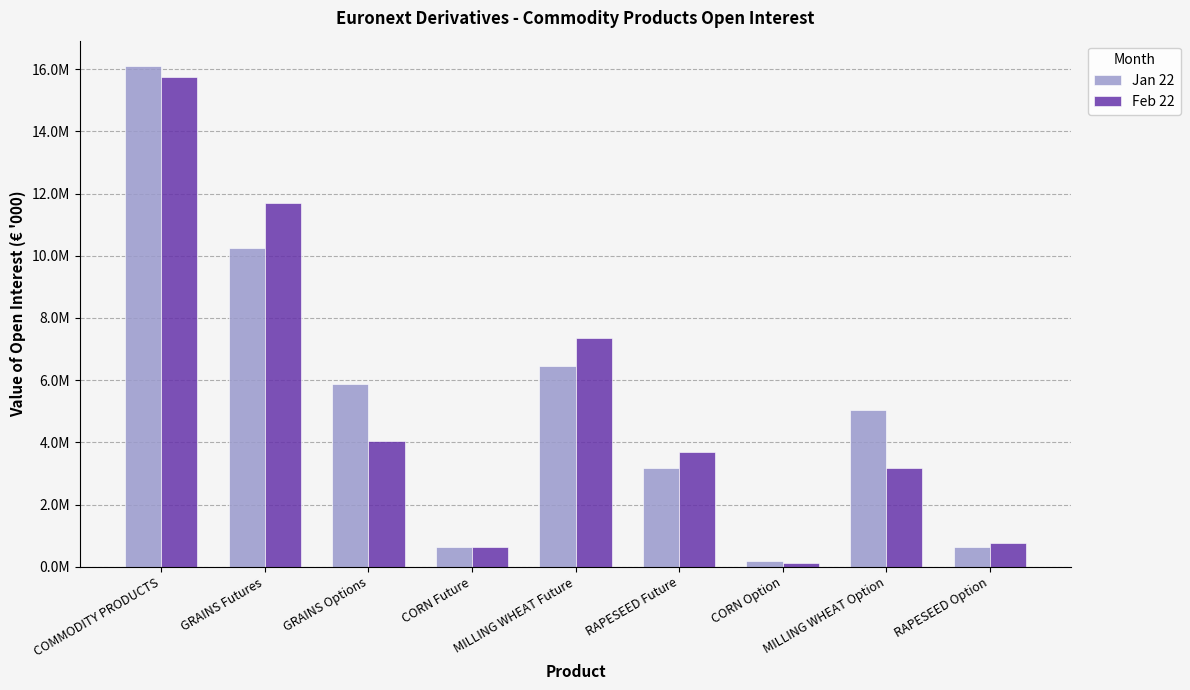

Which category has the highest value across all series?

COMMODITY PRODUCTS